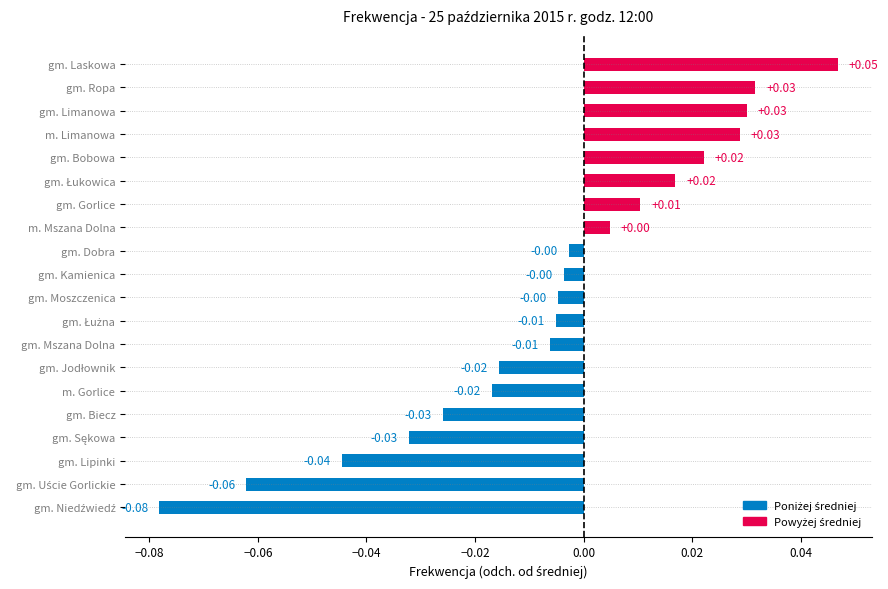

At which category does the chart reach its peak across all series?

gm. Laskowa